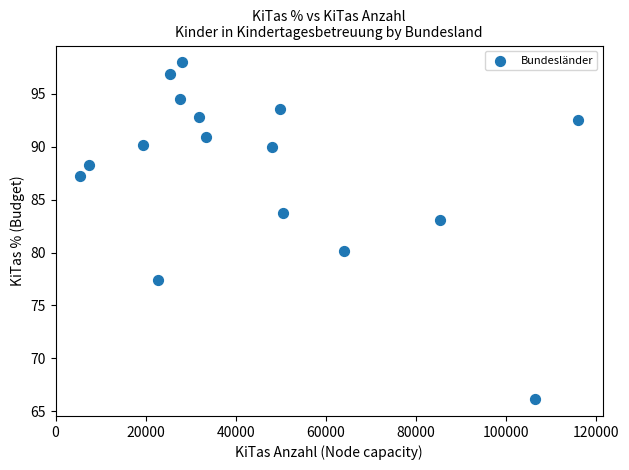

What is the range of Y values (max minus min)?

31.9